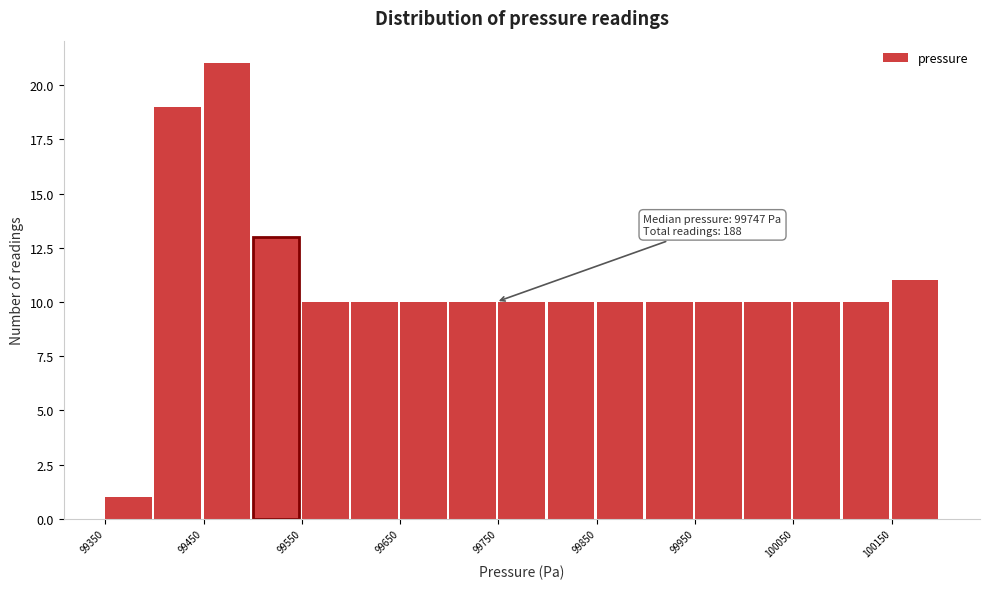

Over which range of the x-axis is the bar tallest?

99450 to 99500